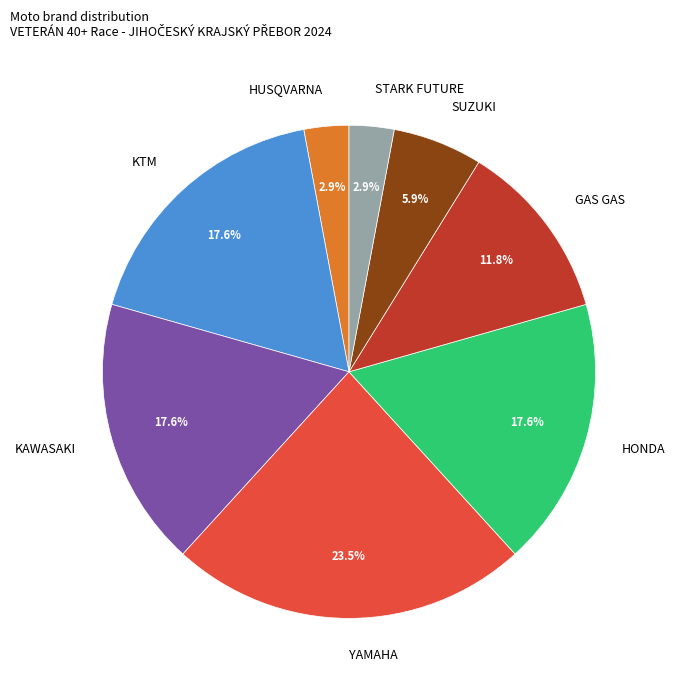

Which has a higher value, KAWASAKI or GAS GAS?

KAWASAKI